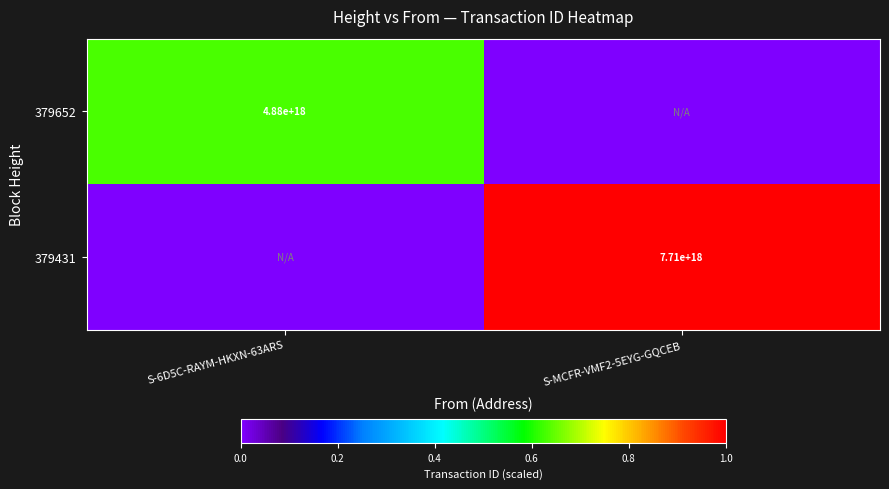

Is the value of 379652 at S-6D5C-RAYM-HKXN-63ARS greater than the value of 379431 at S-MCFR-VMF2-5EYG-GQCEB?

No